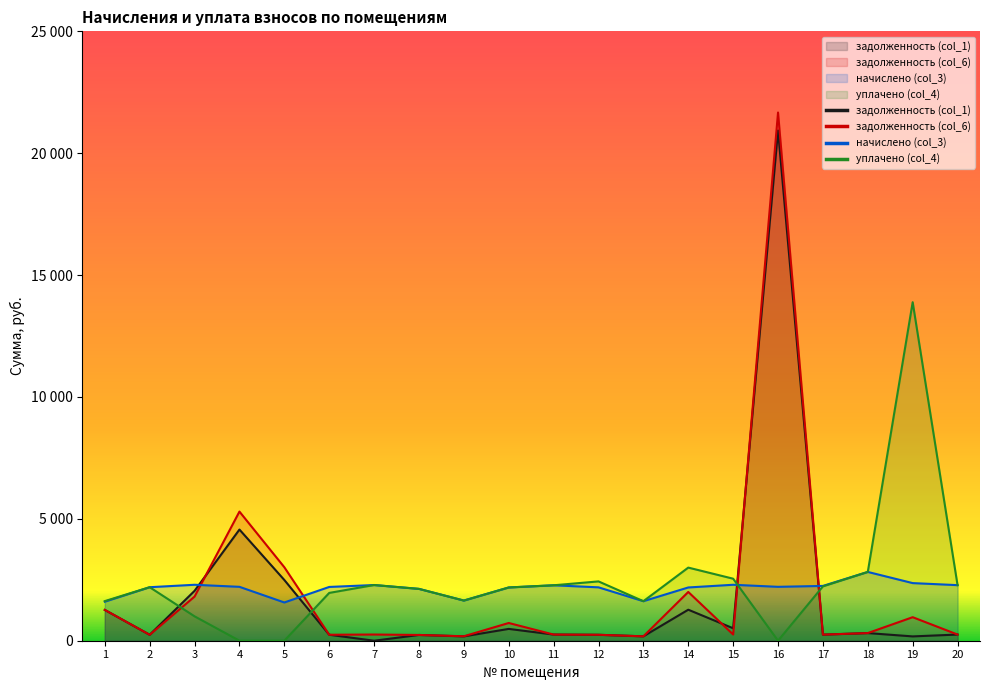

Which series ends up on top after the final intersection of уплачено (col_4) and начислено (col_3)?

начислено (col_3)